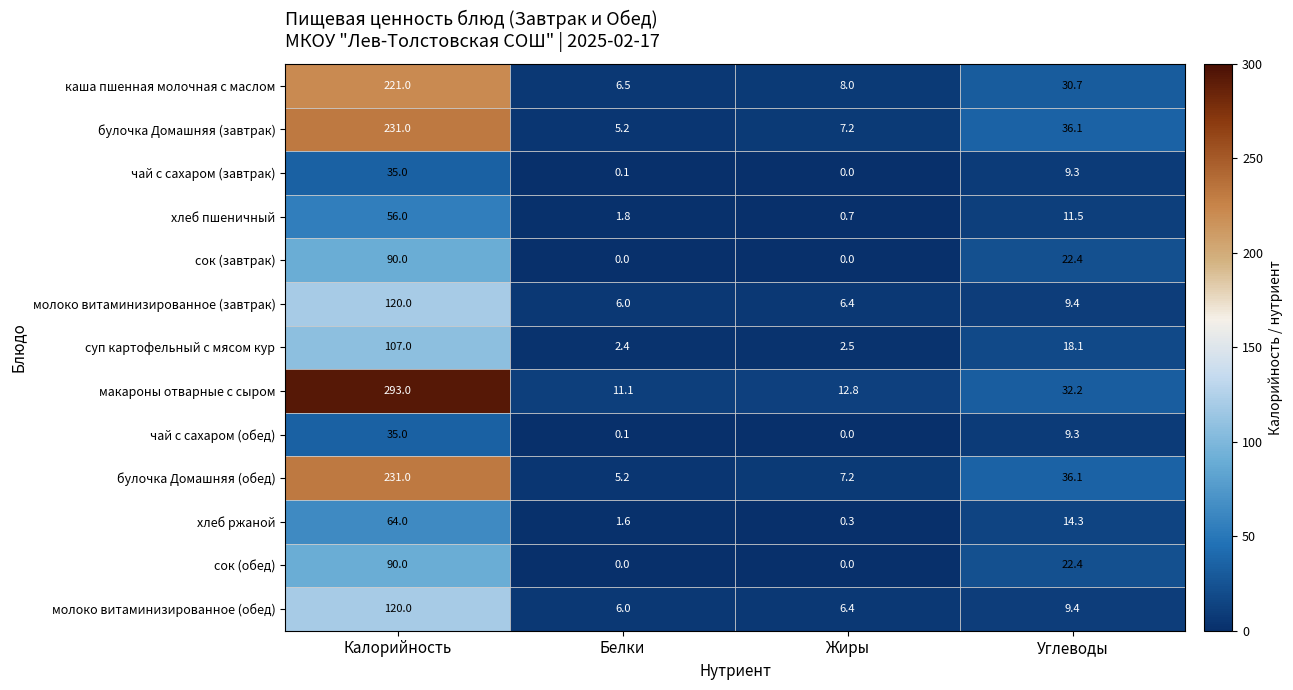

The хлеб ржаной series shows 34.9 at Калорийность. True or false?

False